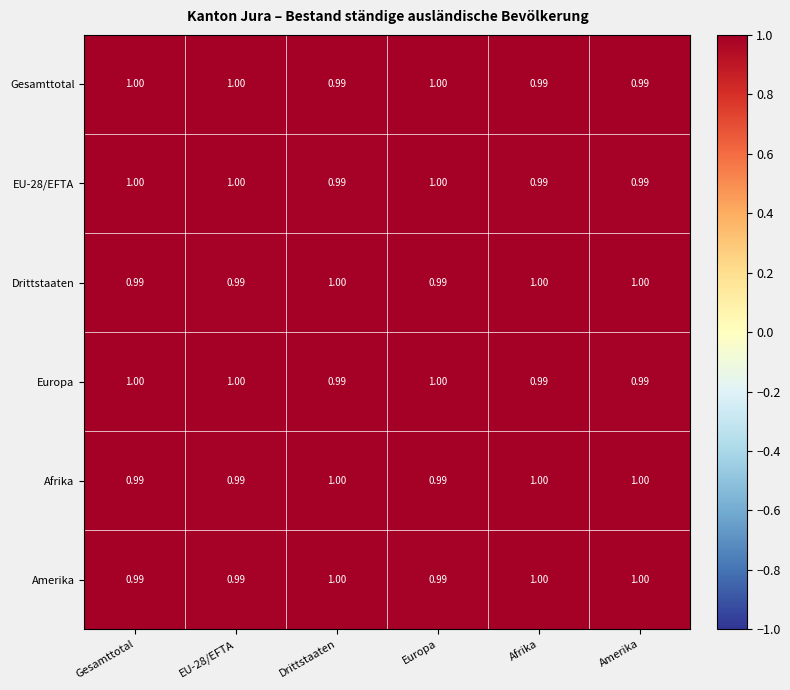

Count the number of data series in this chart.

6